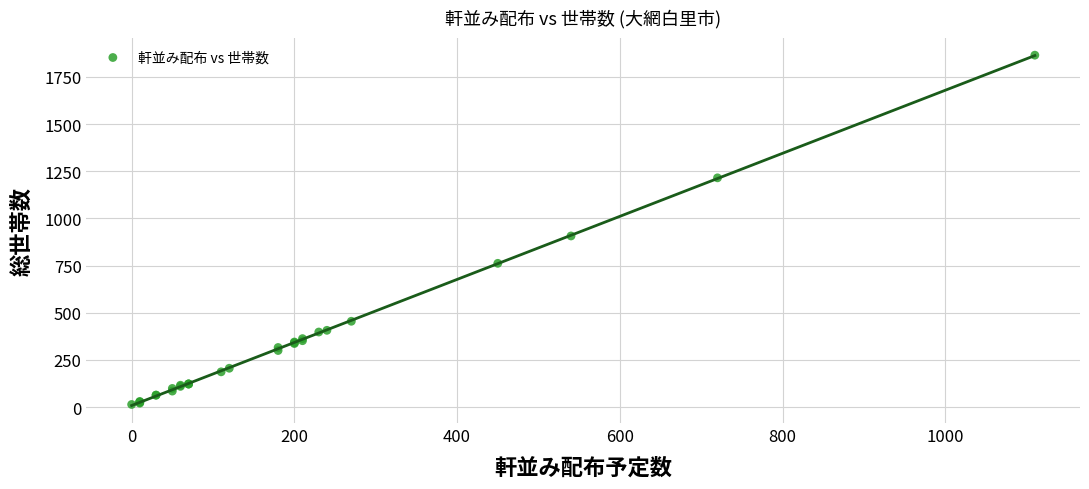

What Y value in the scatter plot is closest to 939?

907